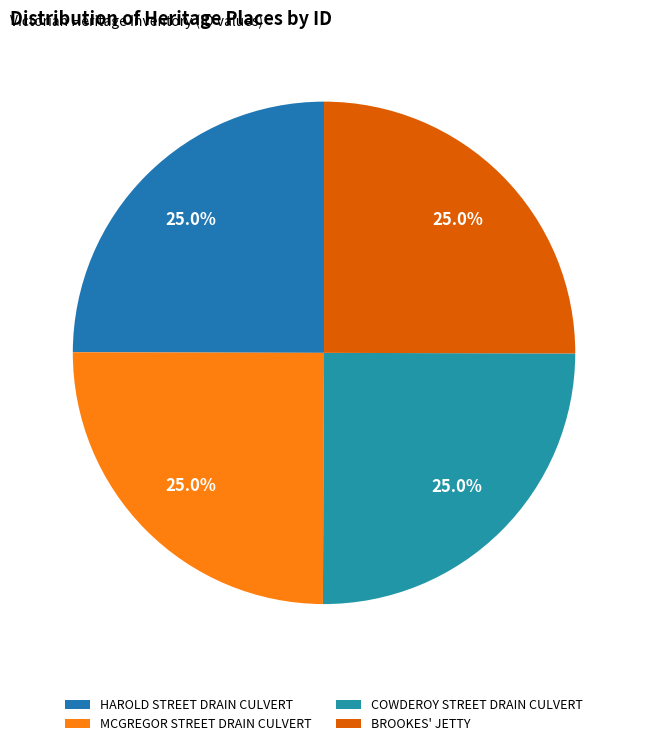

What portion of the pie excludes COWDEROY STREET DRAIN CULVERT?

75.0%